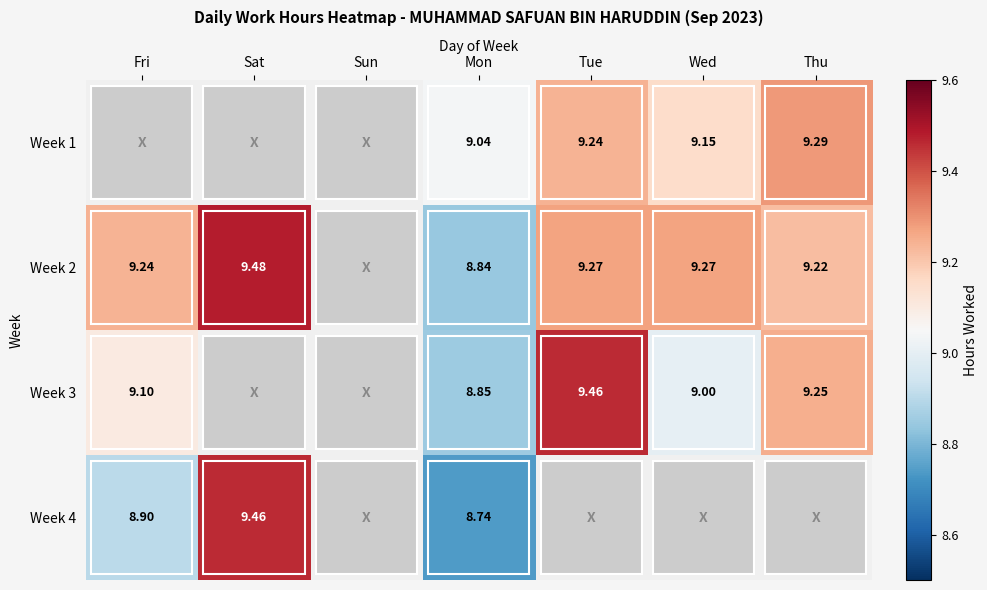

Is the value of Week 2 at Tue greater than the value of Week 4 at Fri?

Yes